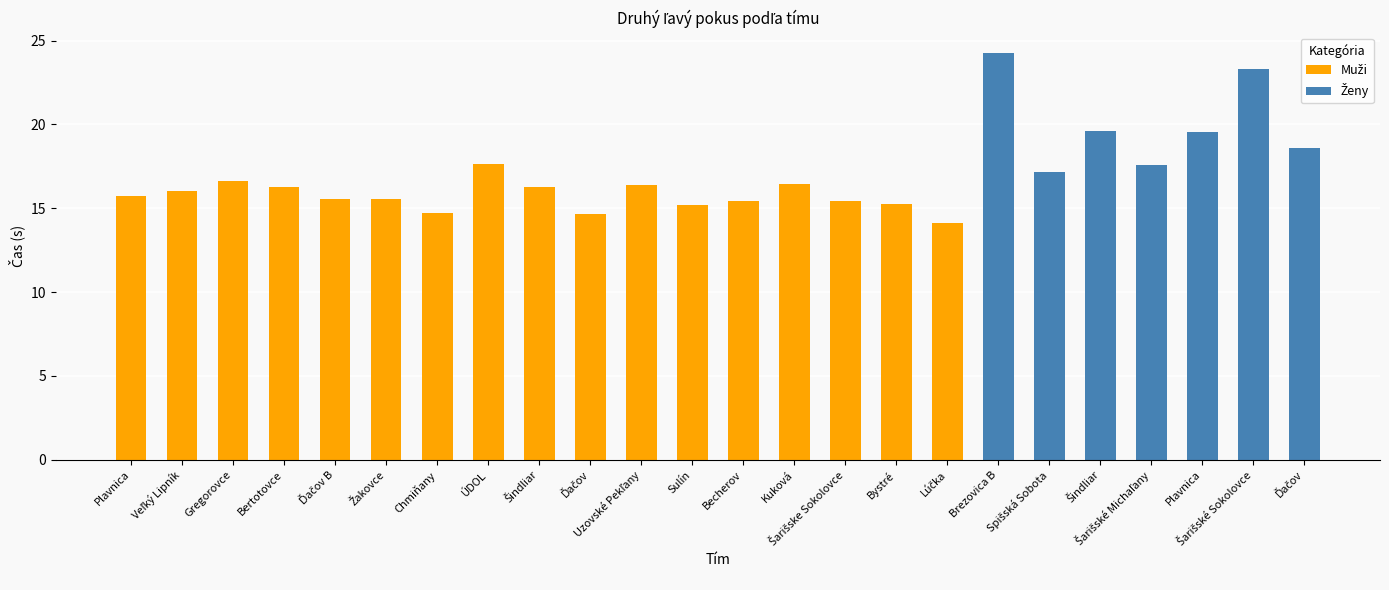

Rank the series by their maximum value, from lowest to highest.

Muži, Ženy